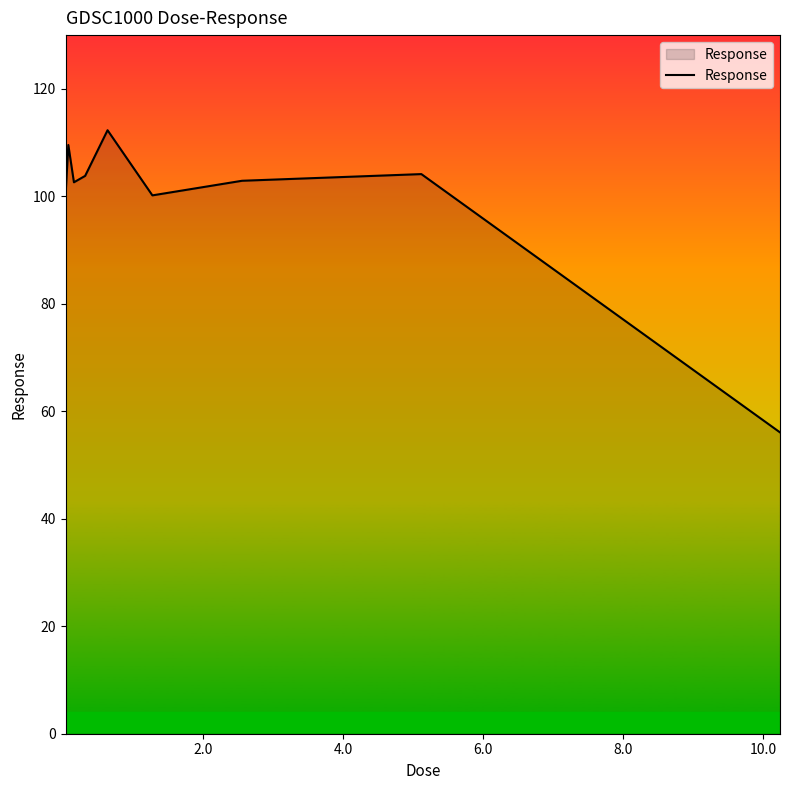

How many values exceed 102?

6